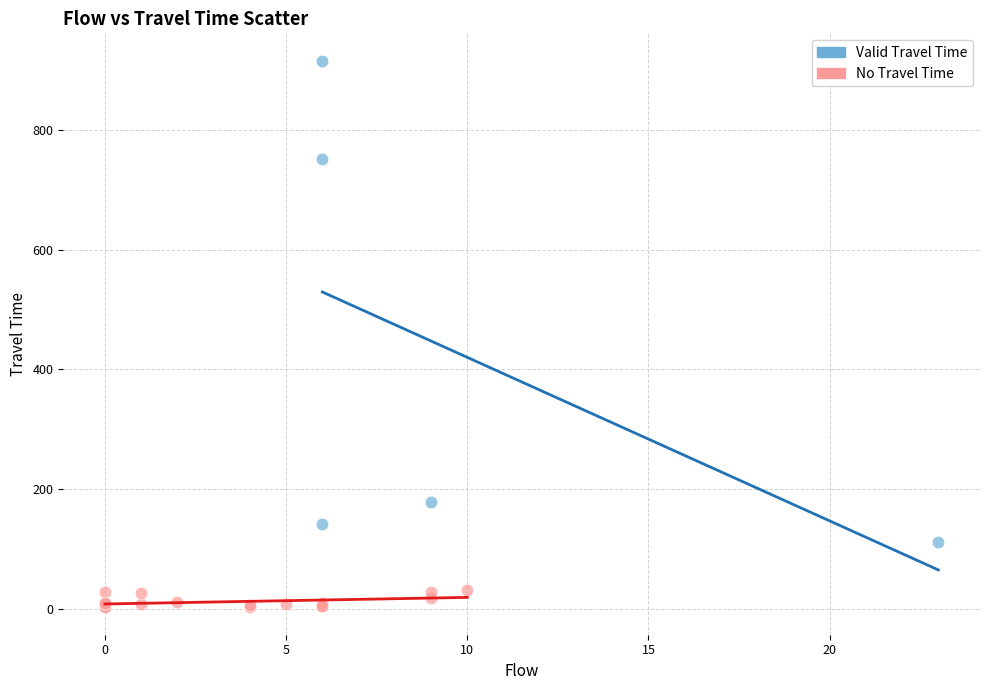

Which series reaches the minimum Y coordinate?

No Travel Time